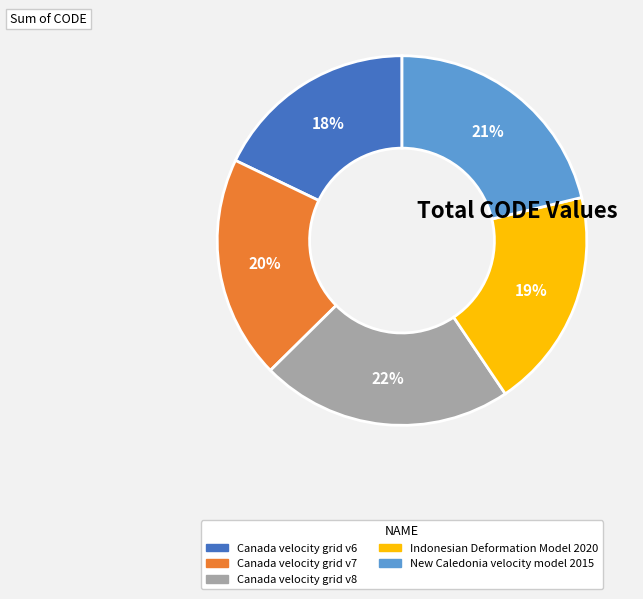

To the nearest percent, what is the combined percentage of Canada velocity grid v7 and New Caledonia velocity model 2015?

41%